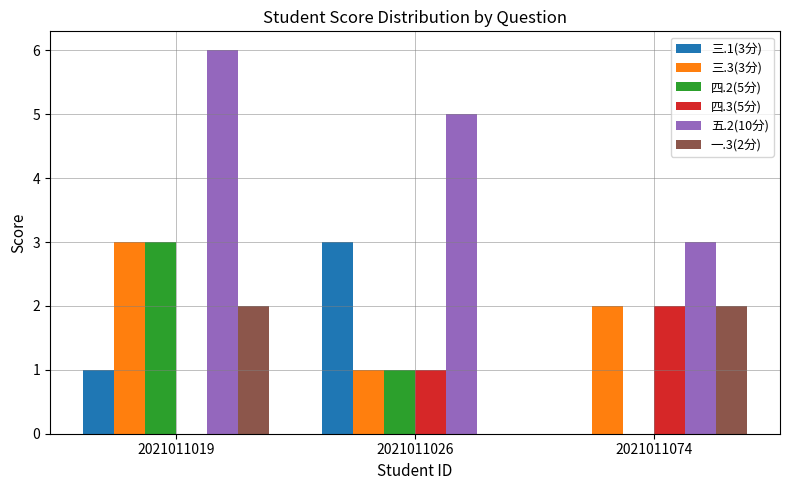

At which category is the sum across all series the highest?

2021011019